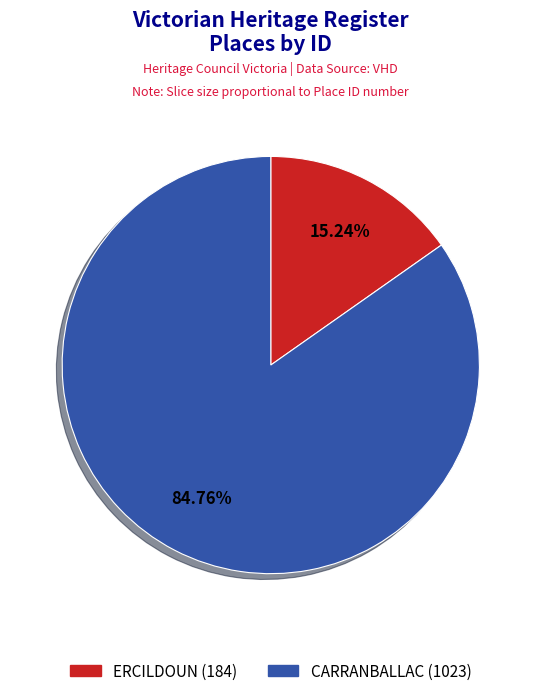

To the nearest percent, what is the average slice percentage?

50%